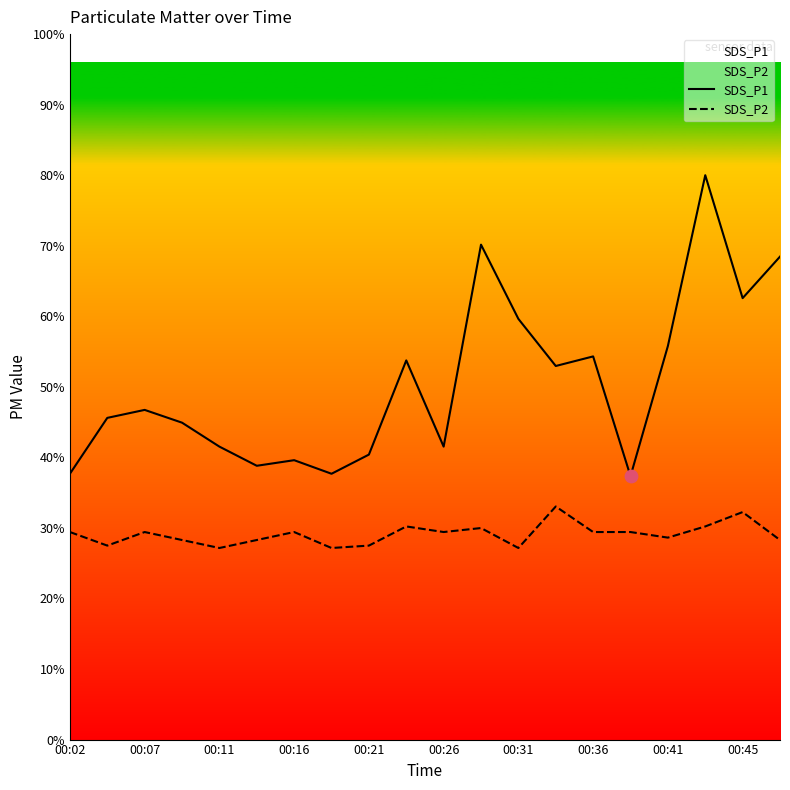

Is the value of SDS_P1 at 00:11 greater than the value of SDS_P2 at 00:41?

Yes